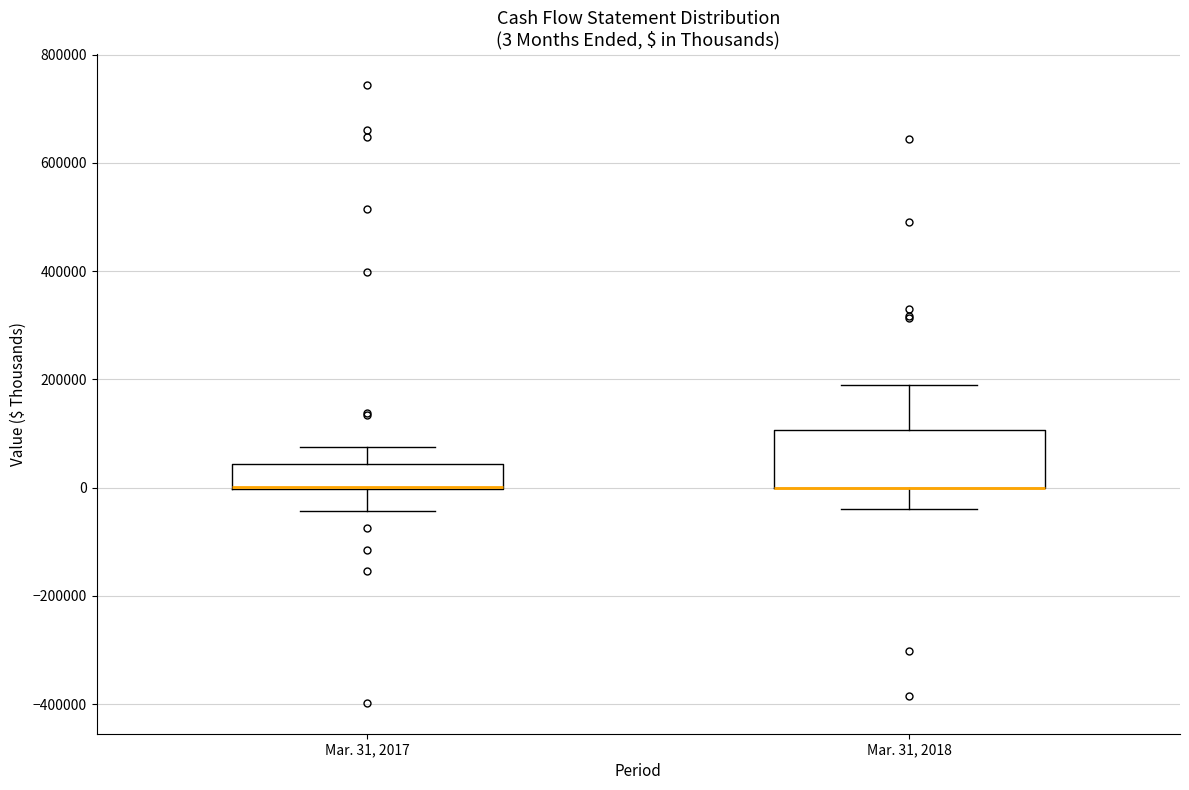

Which box is the tallest, from its lower edge to its upper edge?

Mar. 31, 2018